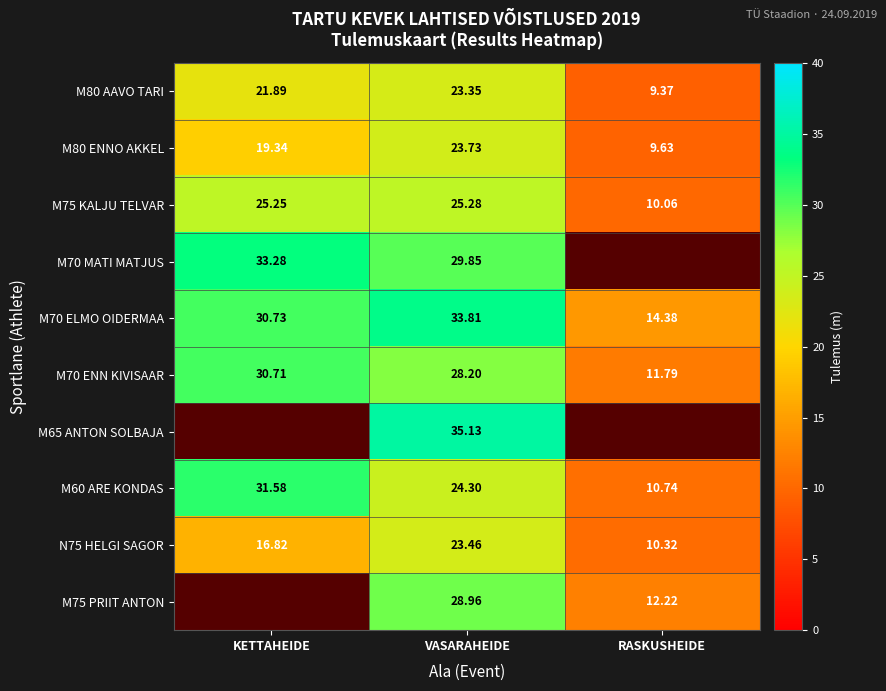

Rank the categories by M75 KALJU TELVAR value from lowest to highest.

RASKUSHEIDE, KETTAHEIDE, VASARAHEIDE